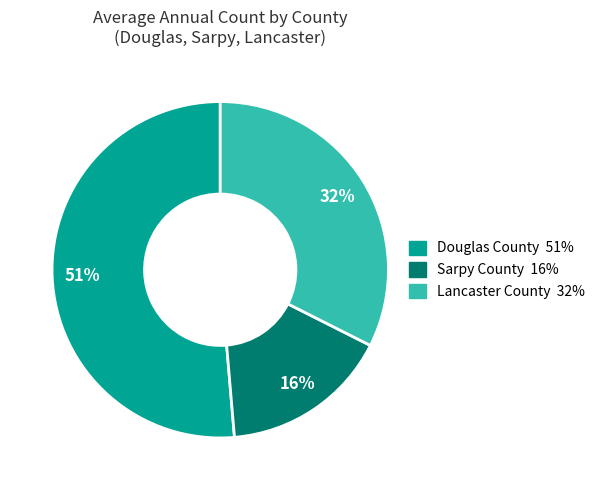

Combined, do Douglas County and Sarpy County account for over 50%?

Yes